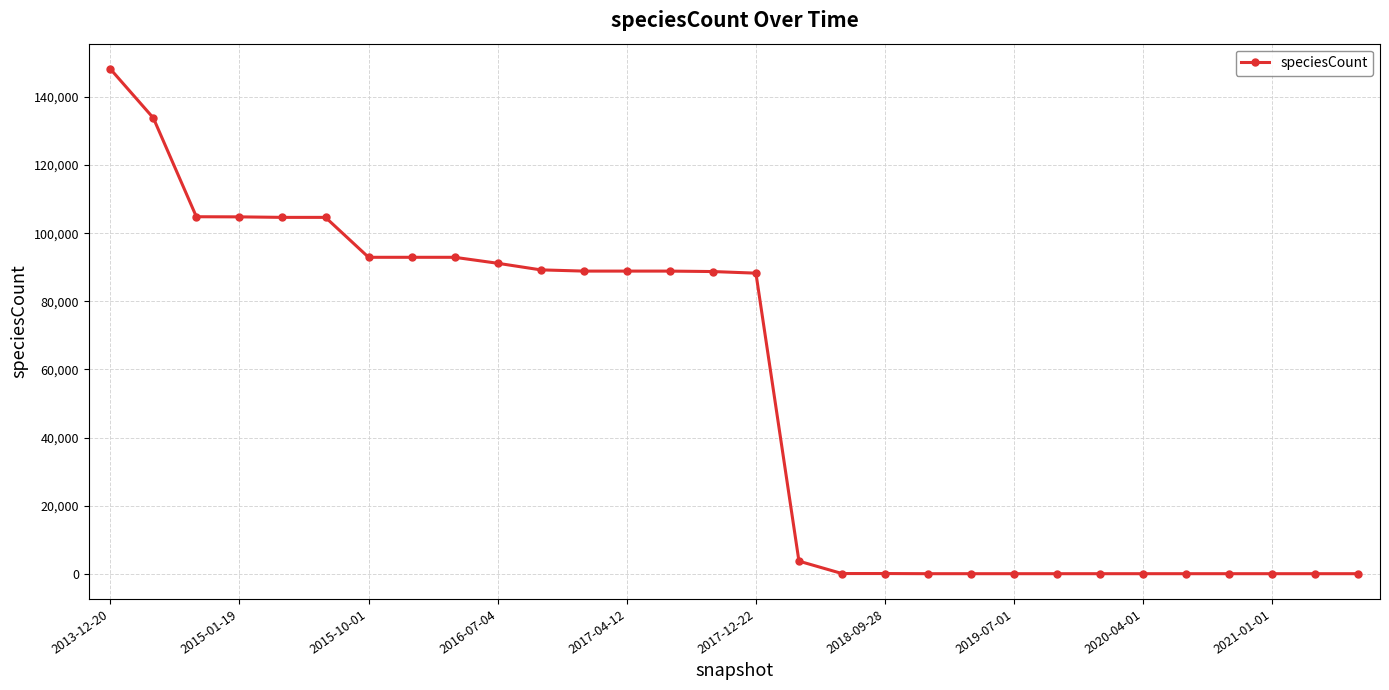

What is the greatest value displayed?

148215